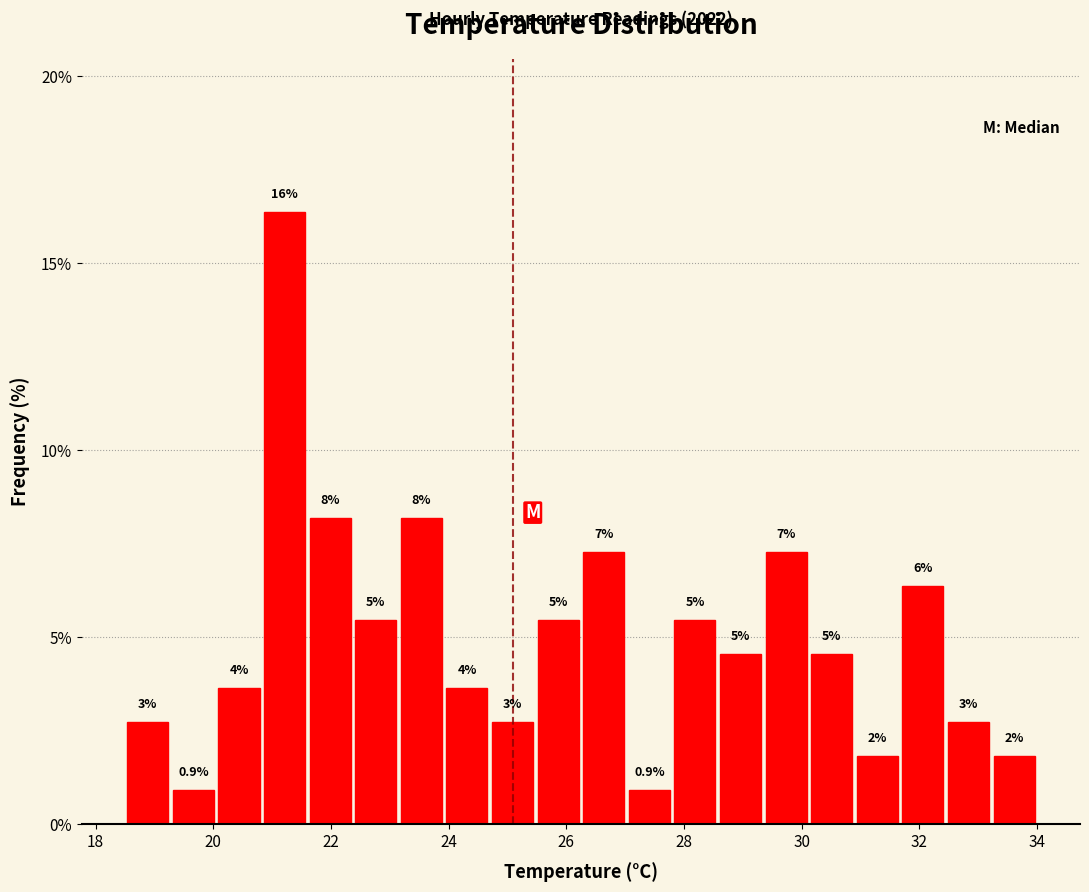

Around what value on the x-axis is the tallest bar? Give the approximate position of its centre, as read against the axis.

21.2